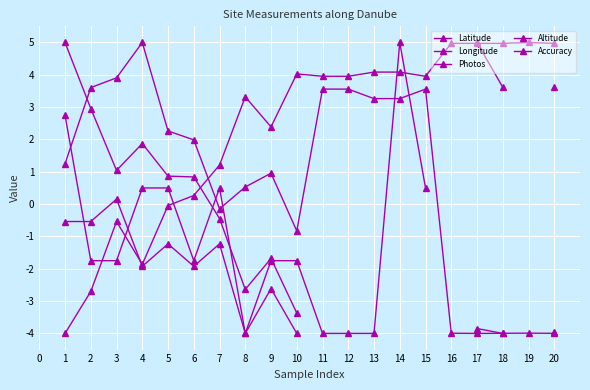

True or false: Altitude and Accuracy intersect in this chart.

False